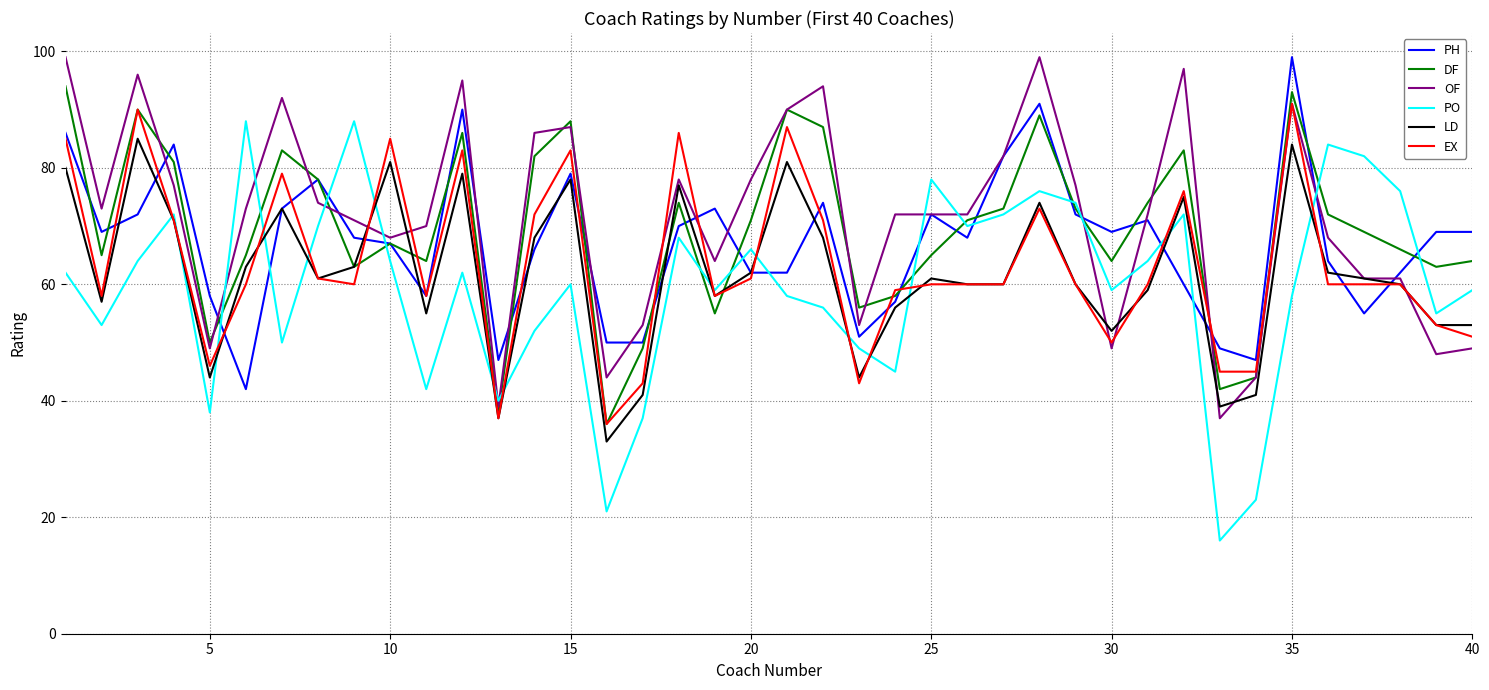

True or false: OF and DF cross at least once.

True